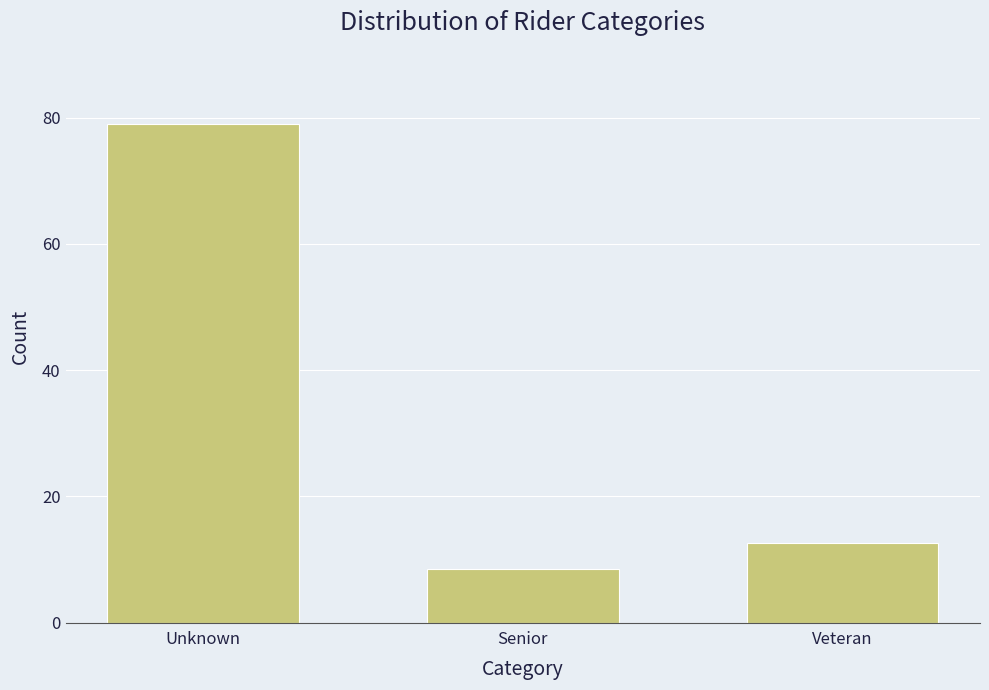

Reading right to left, list all the values displayed in this chart.

12.6	8.4	78.9